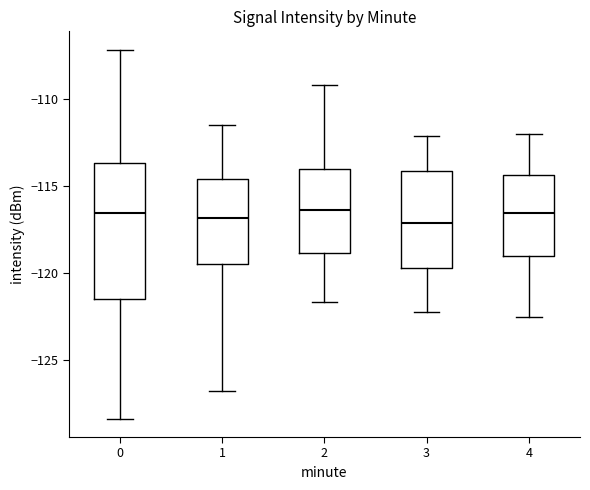

Where does the median line of the box at x = 0 sit on the y-axis? The values are not printed on the chart, so give them approximately, as read against the axis.

-116.5